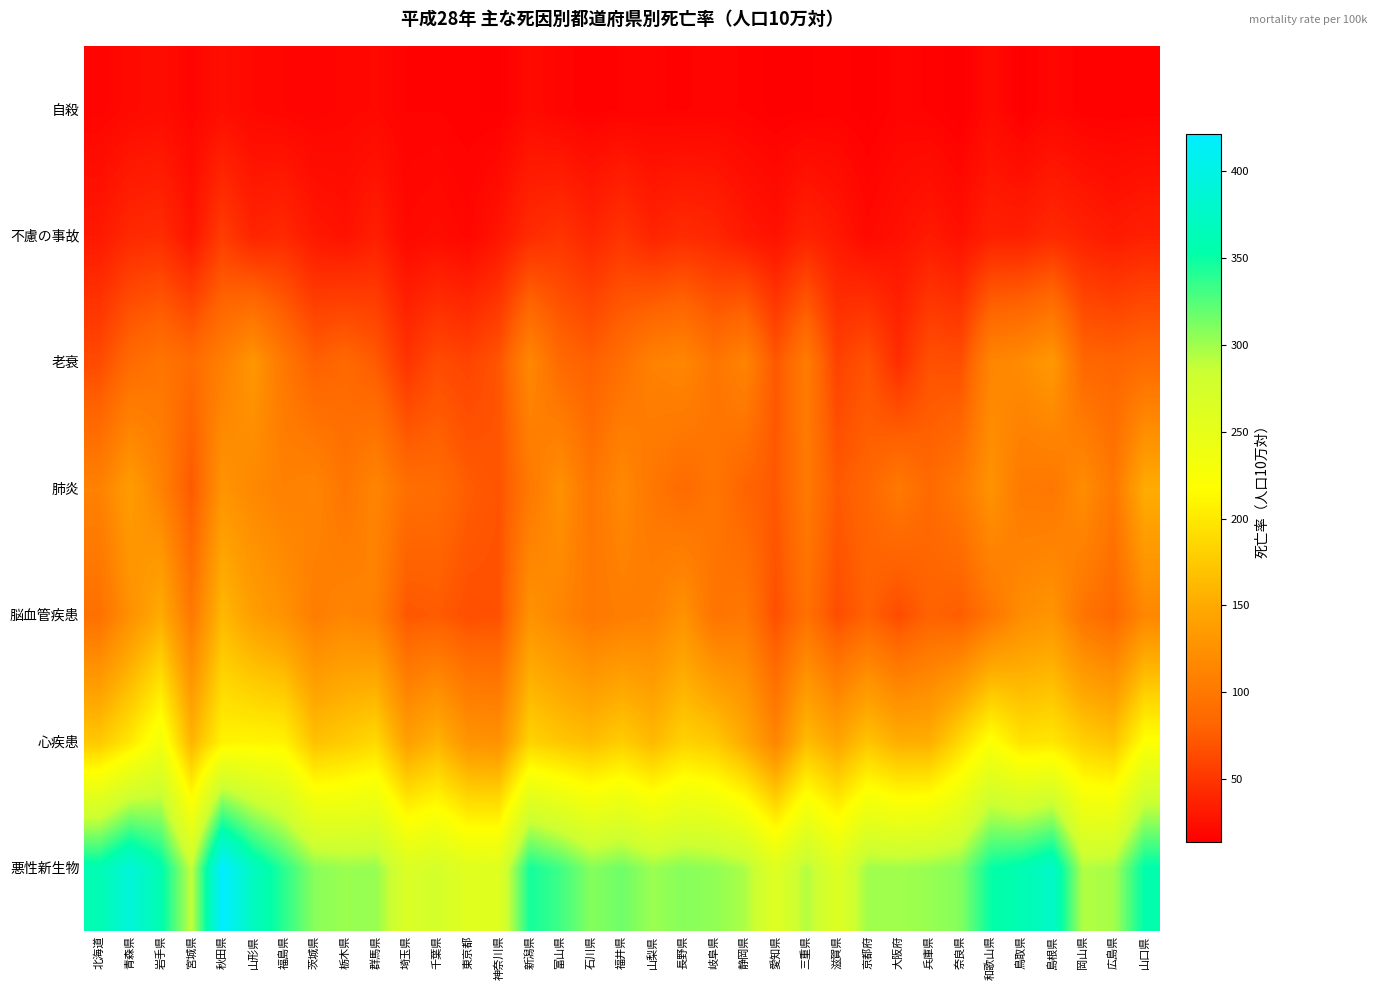

At which category does the chart reach its peak across all series?

秋田県